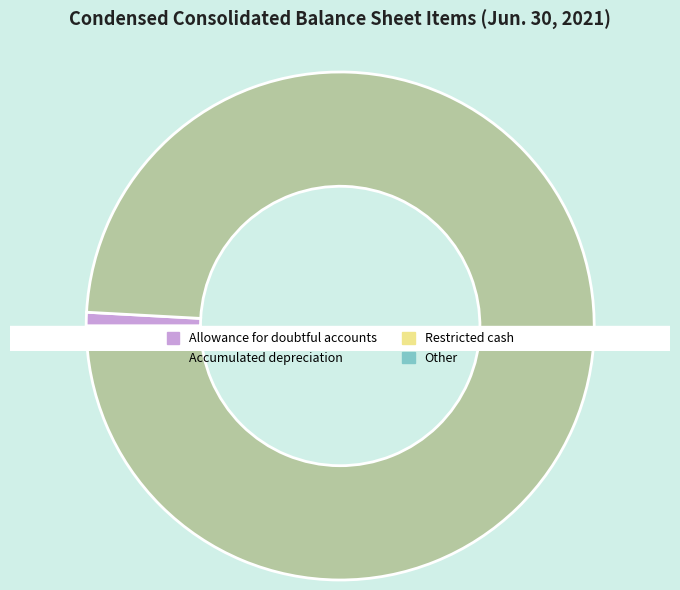

Does Restricted cash account for over 50% of the chart?

No